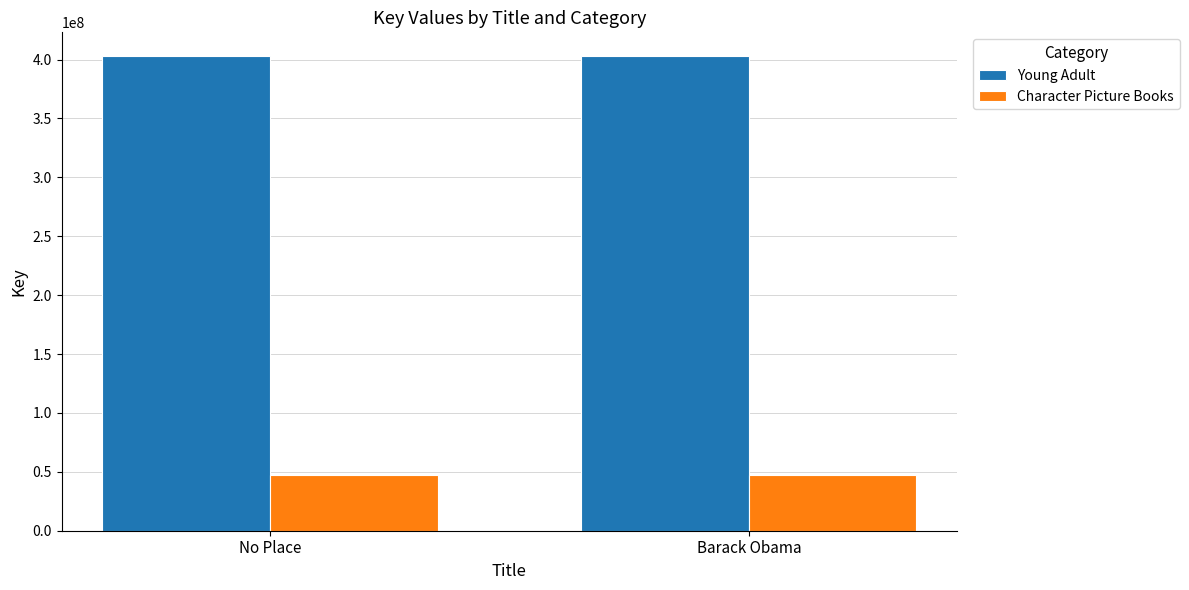

Reading left to right, list all the values displayed in this chart.

Young Adult: No Place=402974350	Barack Obama=402974350
Character Picture Books: No Place=47727476	Barack Obama=47727476